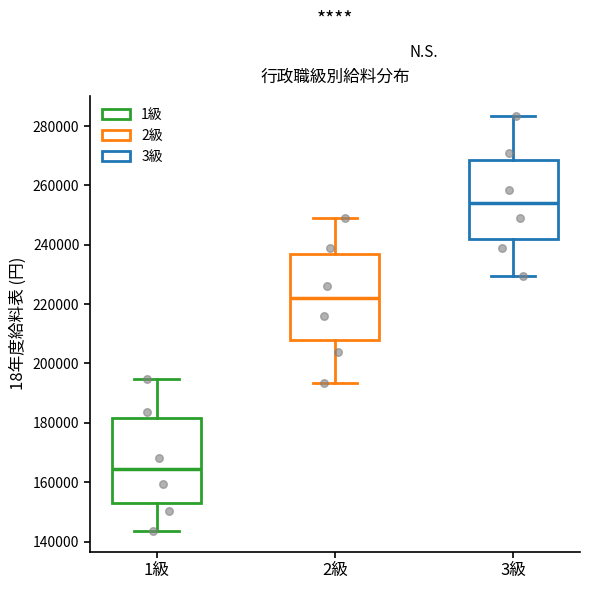

Which box has the lowest median line?

1級